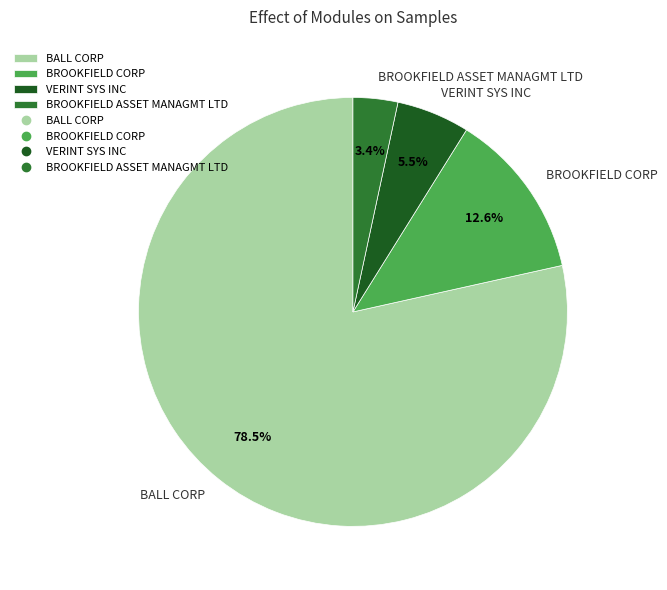

Approximately how many times larger is the value at VERINT SYS INC compared to BALL CORP?

0.1